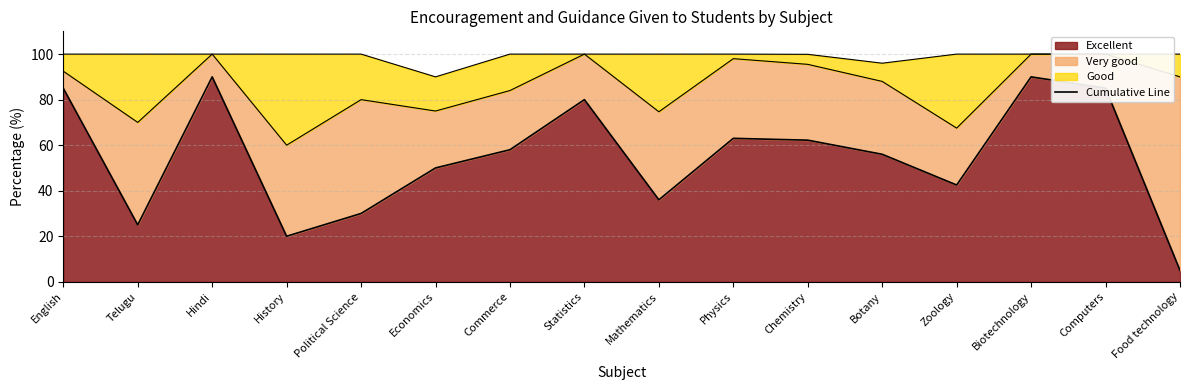

How many lines are shown in the chart?

1